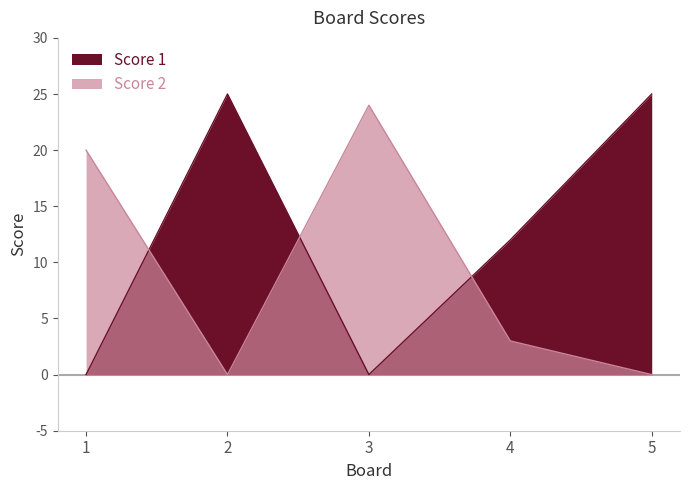

Which series has the largest range (max minus min)?

Score 1